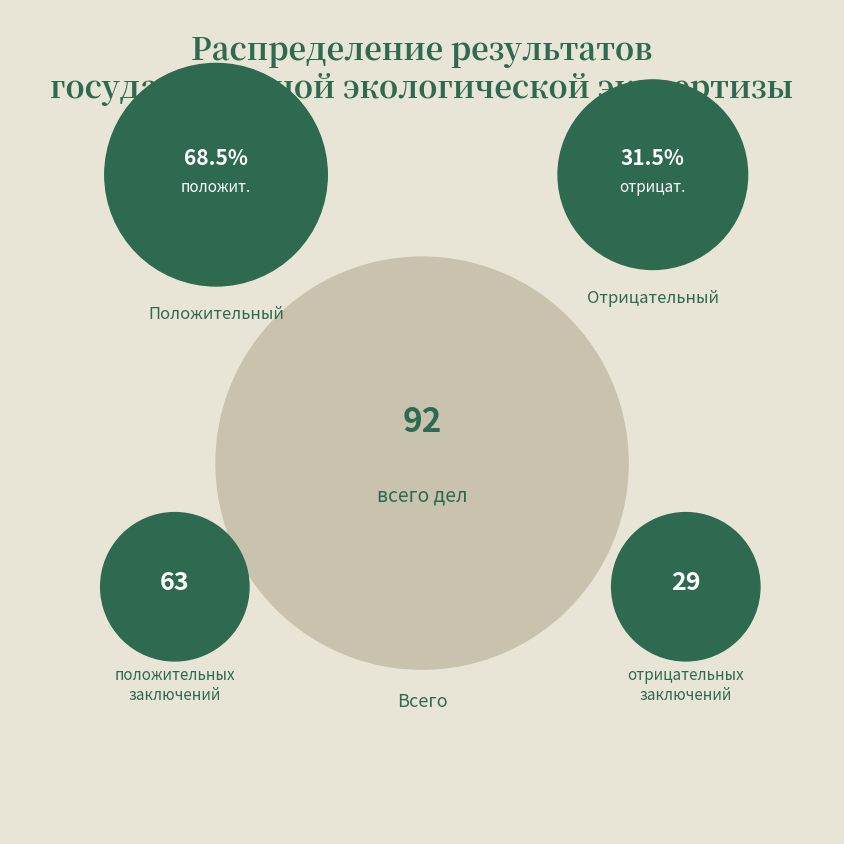

What is the largest slice in the pie chart?

Положительный